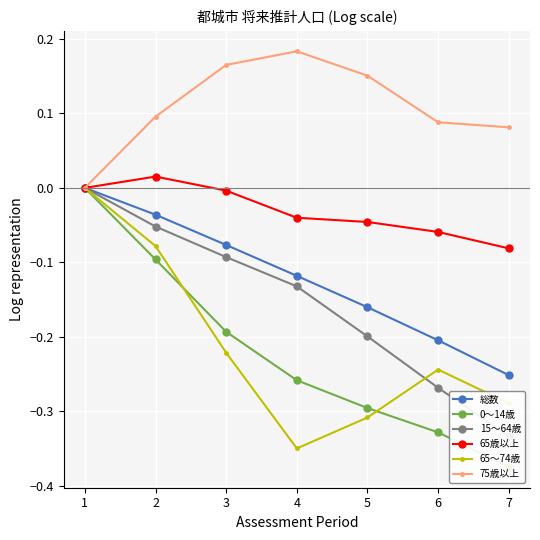

What is the difference between the 65～74歳 values at 3 and 2?

0.1